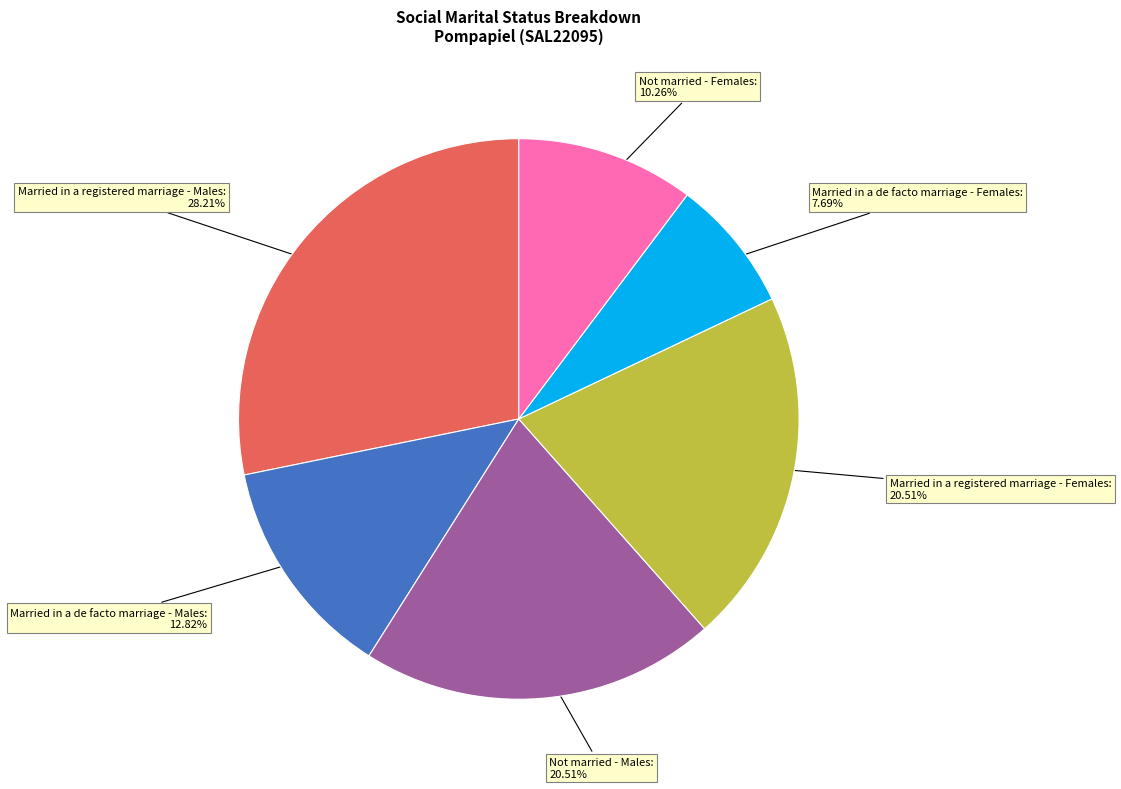

Is the sum of Not married - Males and Not married - Females greater than half?

No